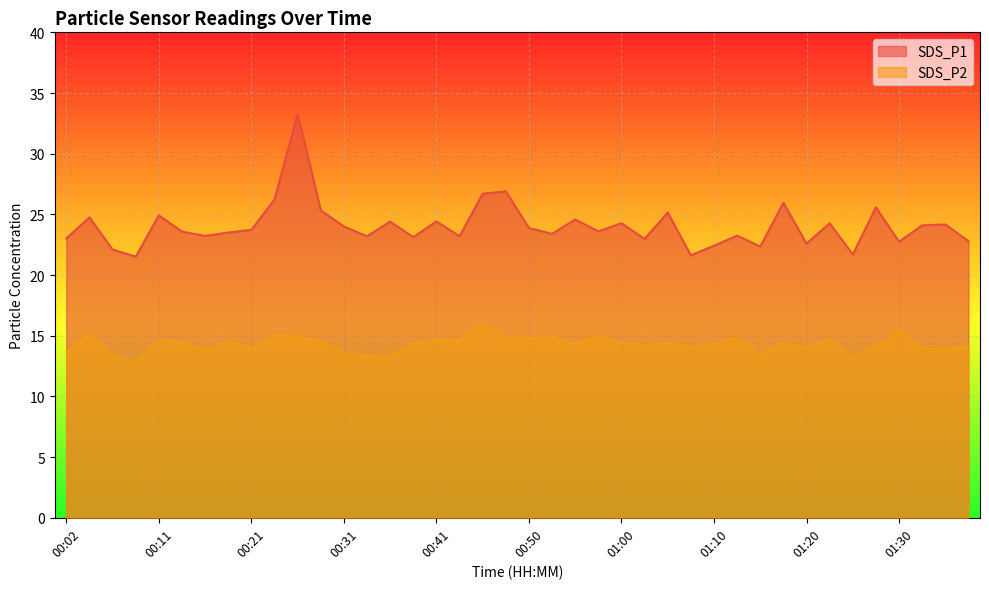

What is the sum of all SDS_P2 values?

572.1